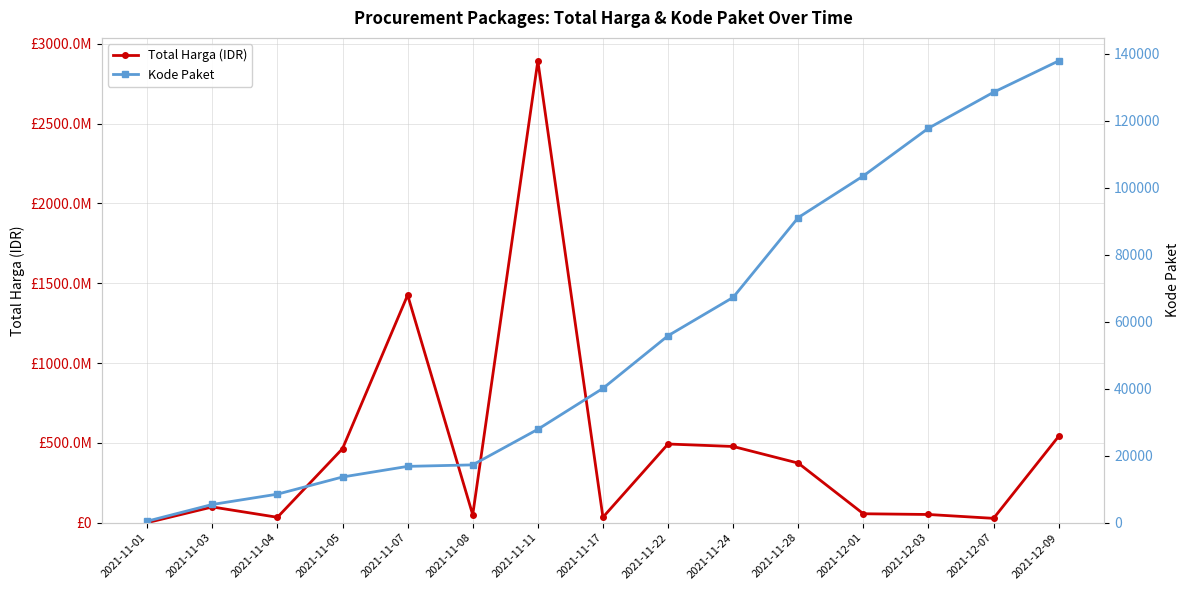

Between 2021-11-22 and 2021-12-03, which series saw the biggest shift?

Total Harga (IDR)